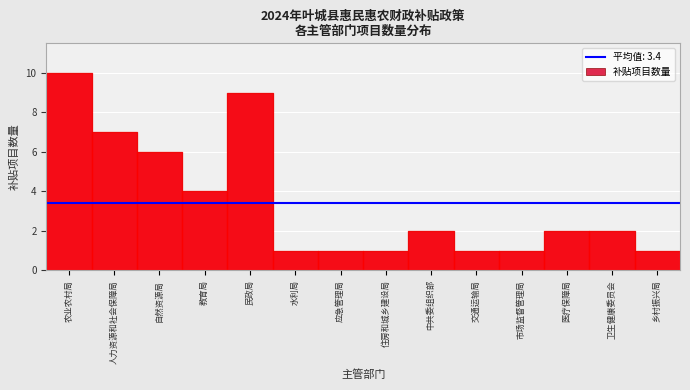

Reading left to right, transcribe all the data shown in this chart.

农业农村局=10	人力资源和社会保障局=7	自然资源局=6	教育局=4	民政局=9	水利局=1	应急管理局=1	住房和城乡建设局=1	中共委组织部=2	交通运输局=1	市场监督管理局=1	医疗保障局=2	卫生健康委员会=2	乡村振兴局=1